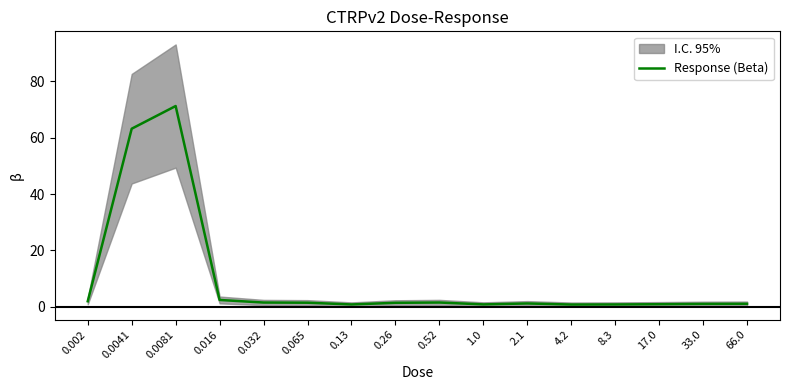

Is it true that the value at 66.0 is 1.0?

True